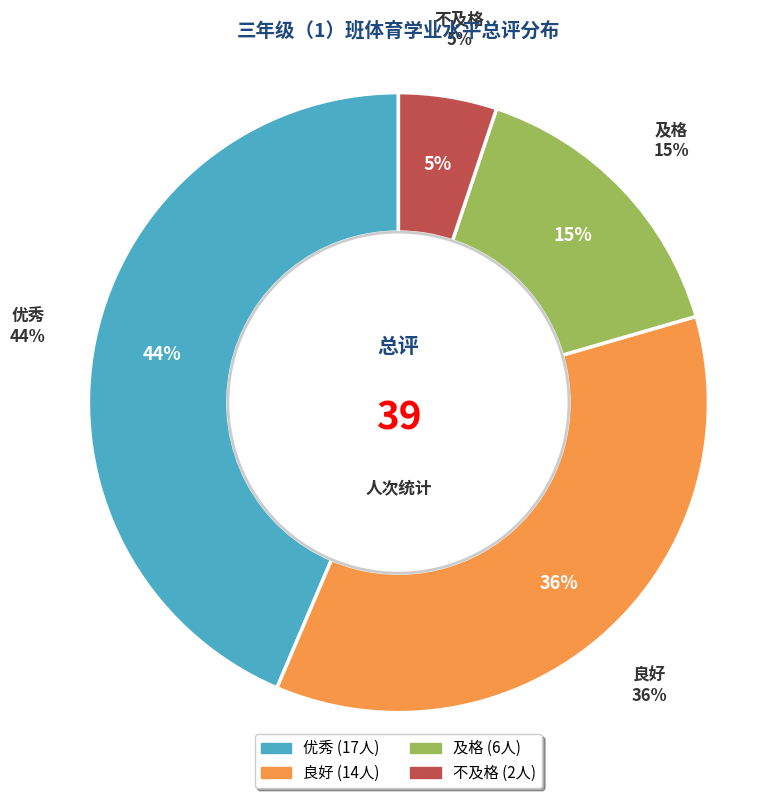

Count the number of slices in the pie.

4